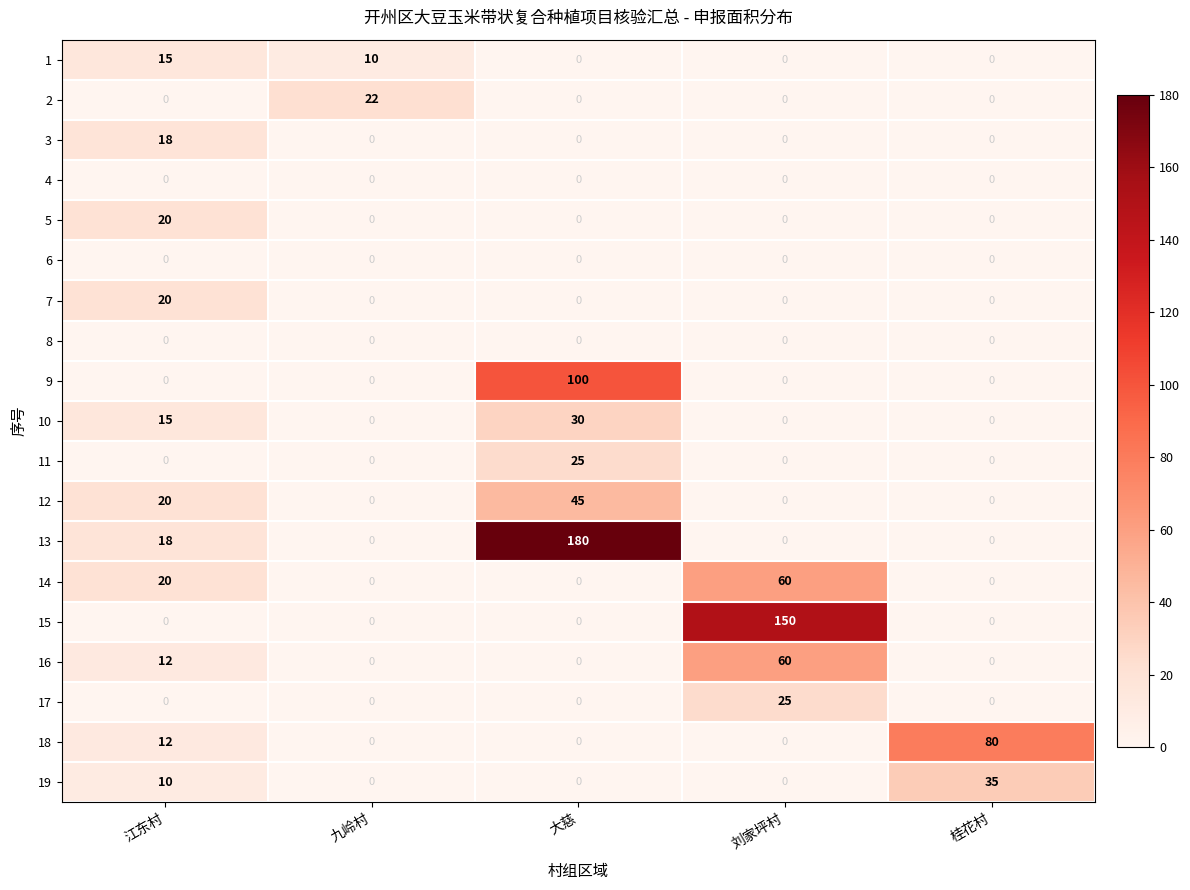

At which category is the sum across all series the highest?

大慈